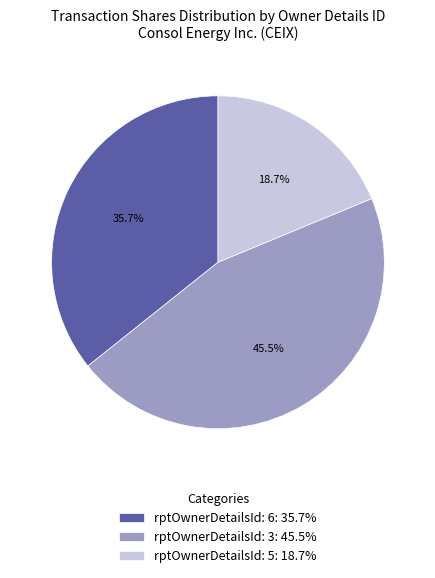

How many segments does this pie chart have?

3